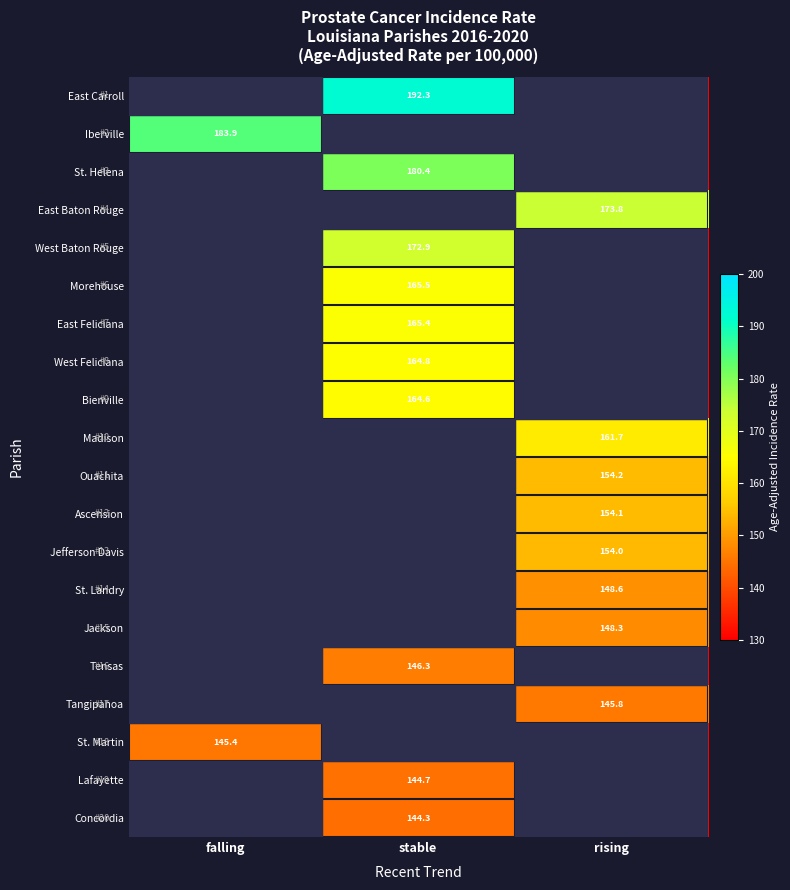

The value of Lafayette at stable is 76.2. True or false?

False